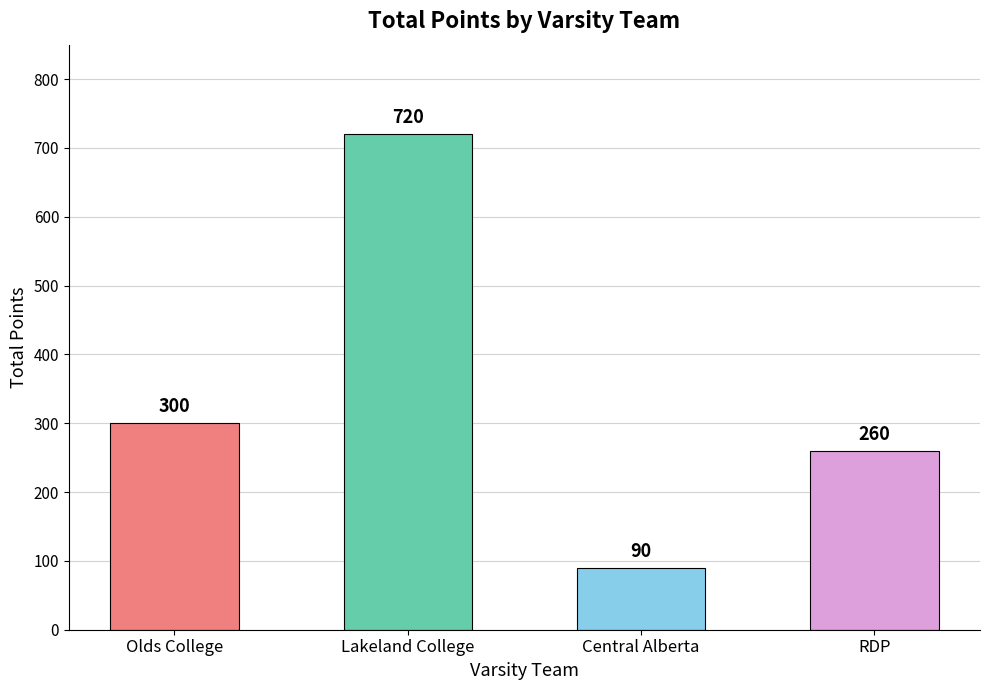

Reading left to right, transcribe all the data shown in this chart.

Olds College=300	Lakeland College=720	Central Alberta=90	RDP=260